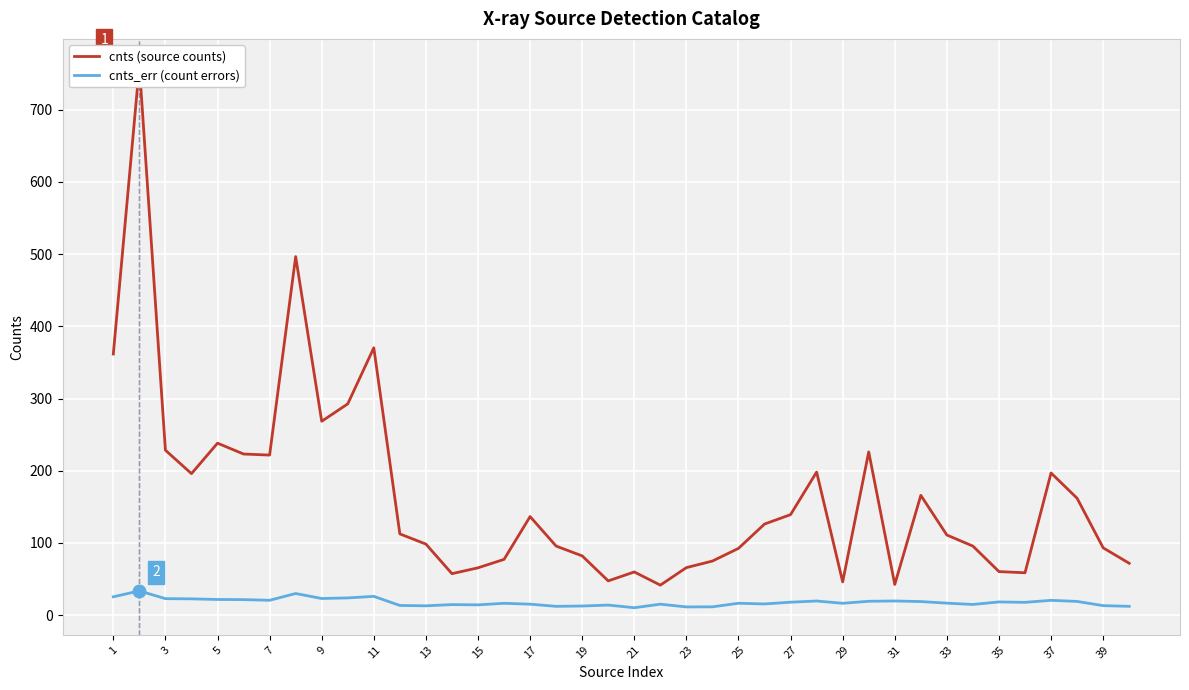

True or false: cnts (source counts) and cnts_err (count errors) intersect in this chart.

False